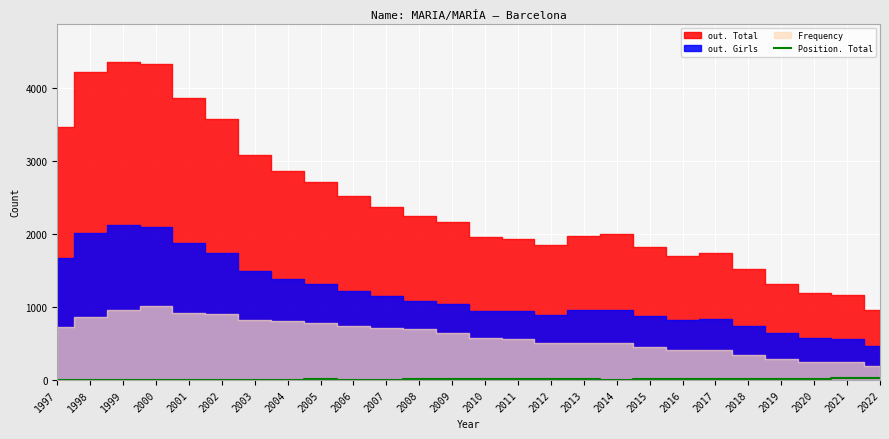

True or false: Position. Total has a value of 9 at 2013.

True